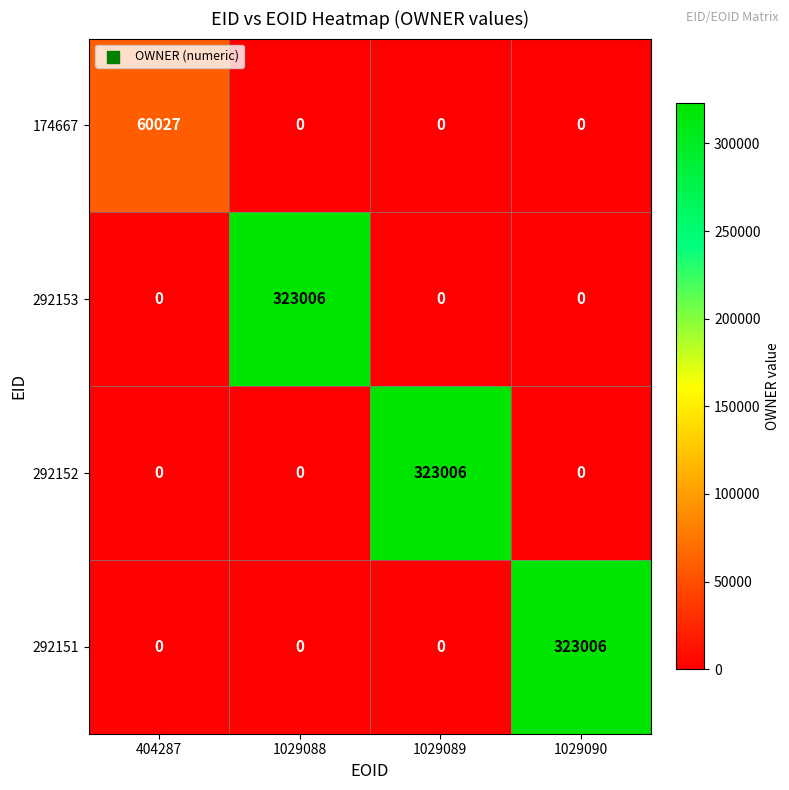

At how many categories does at least one series exceed 33052?

4